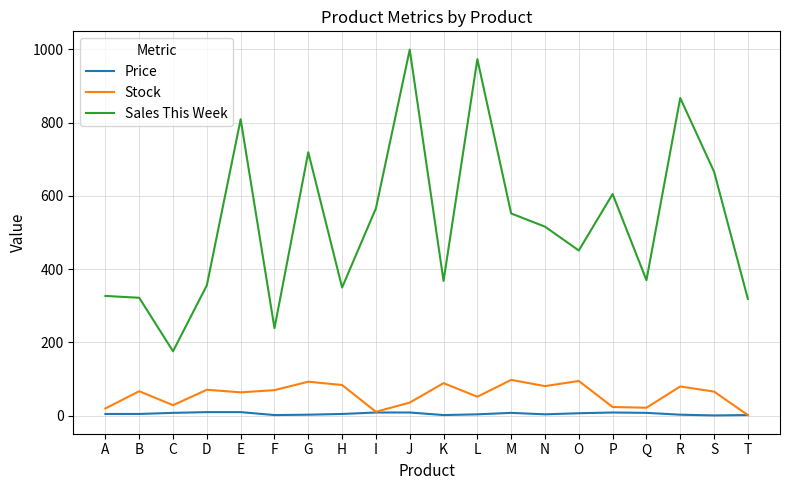

Where is the first local minimum for Stock?

C